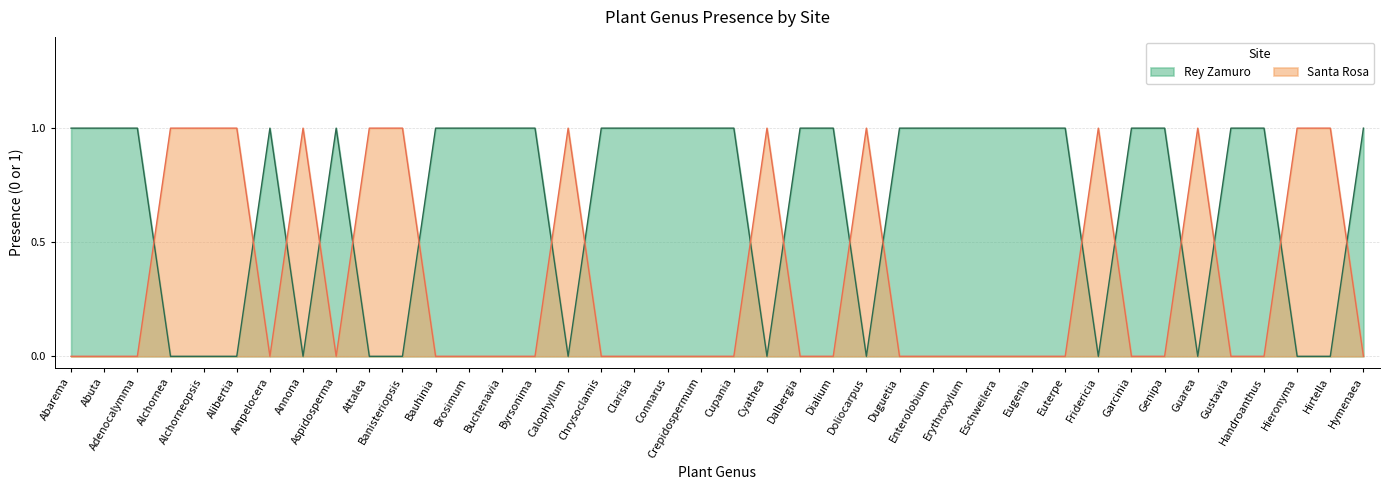

Rank the series by their average value, from lowest to highest.

Santa Rosa, Rey Zamuro